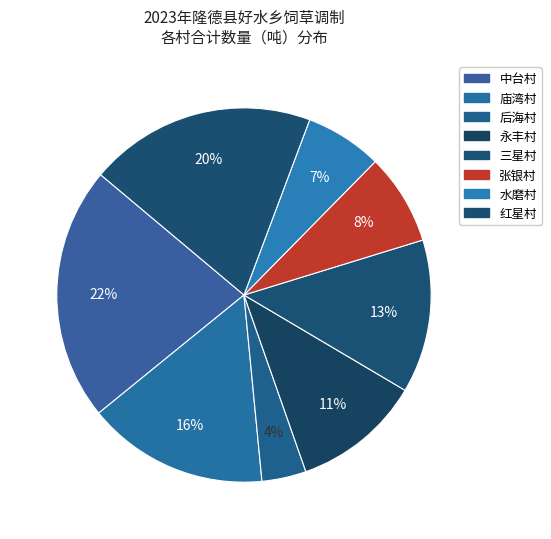

To the nearest percent, what is the average slice percentage?

13%